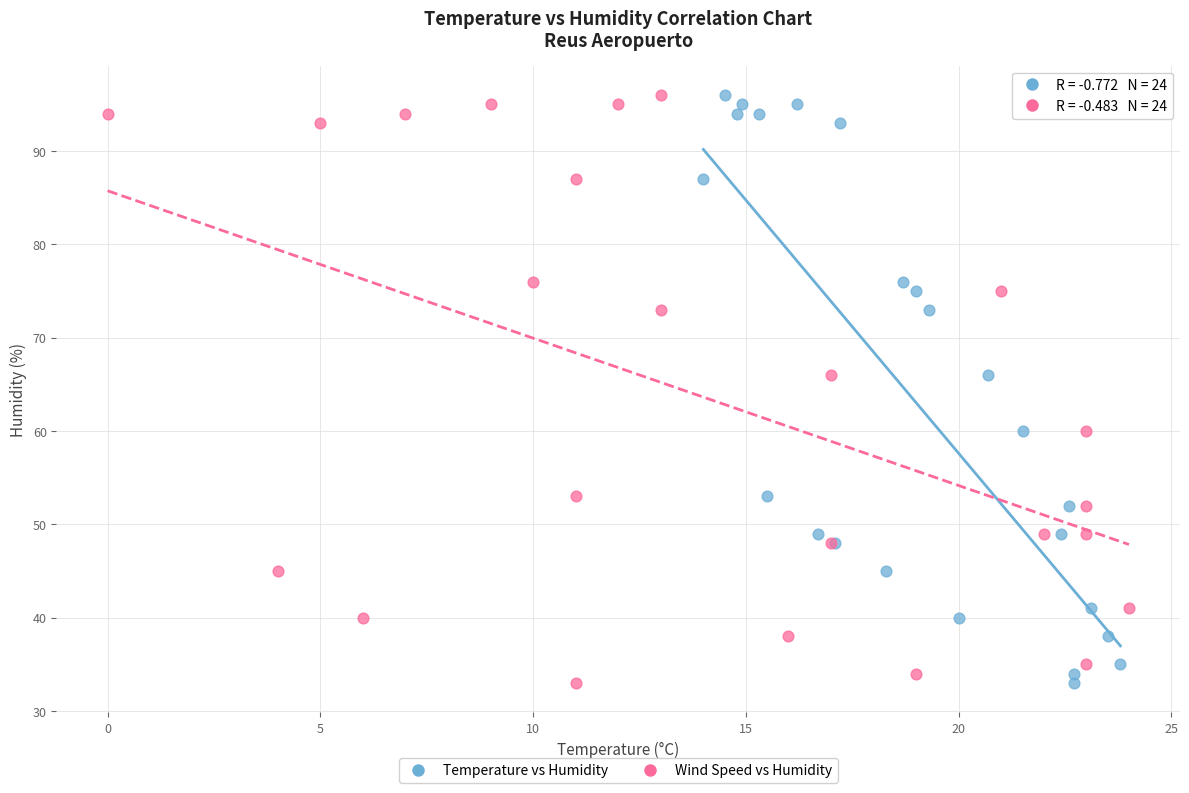

What are all the series names shown in the legend?

Temperature vs Humidity, Wind Speed vs Humidity